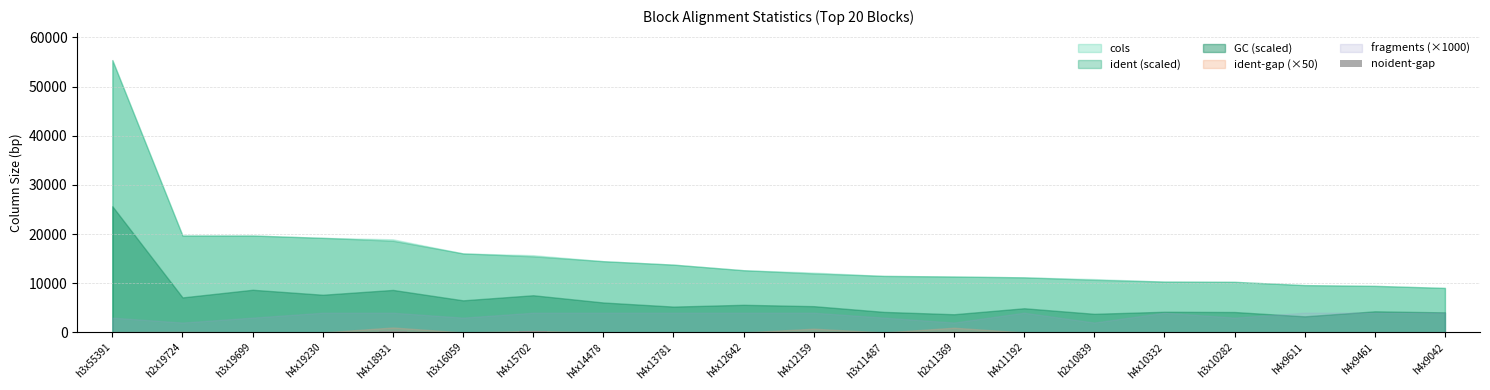

How many values exceed 0?

6